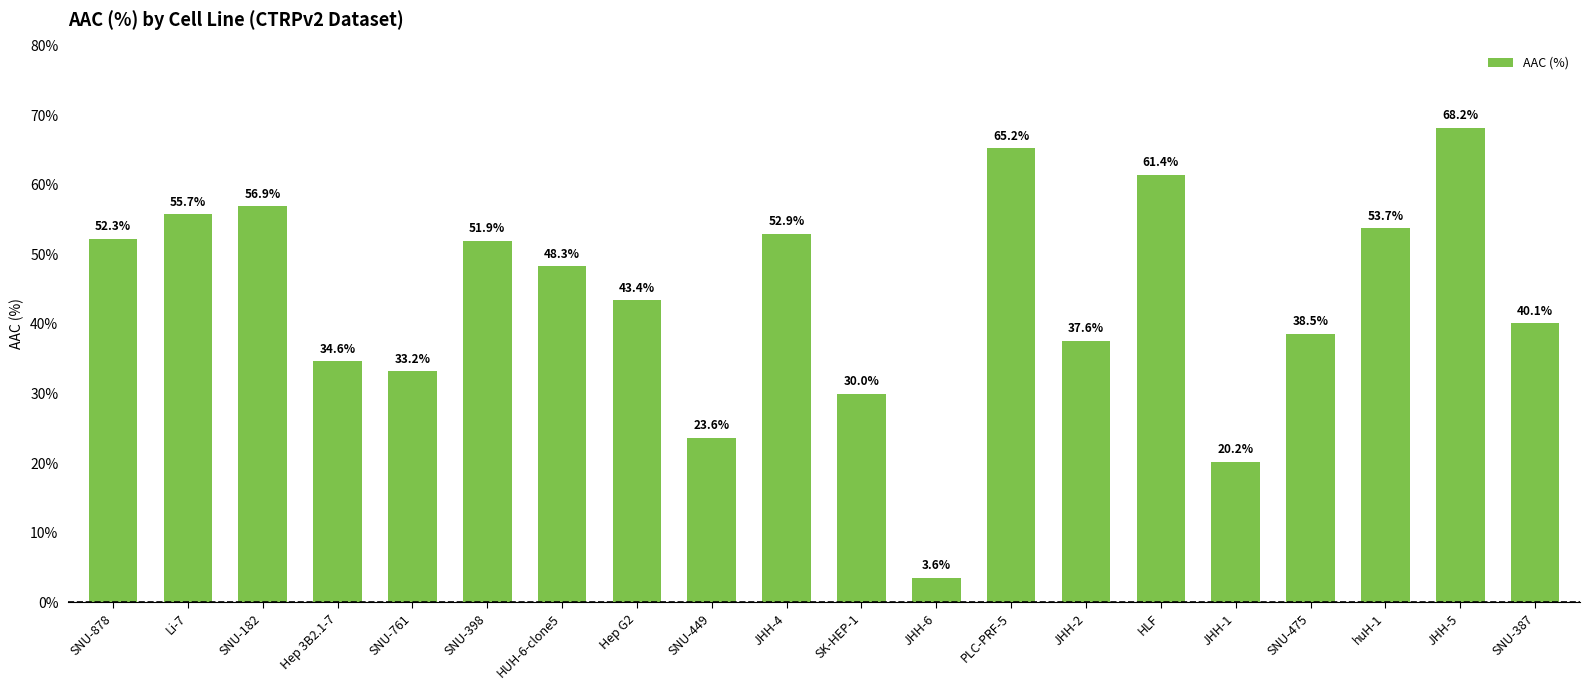

What is the value of the 8th bar from the left?

43.4